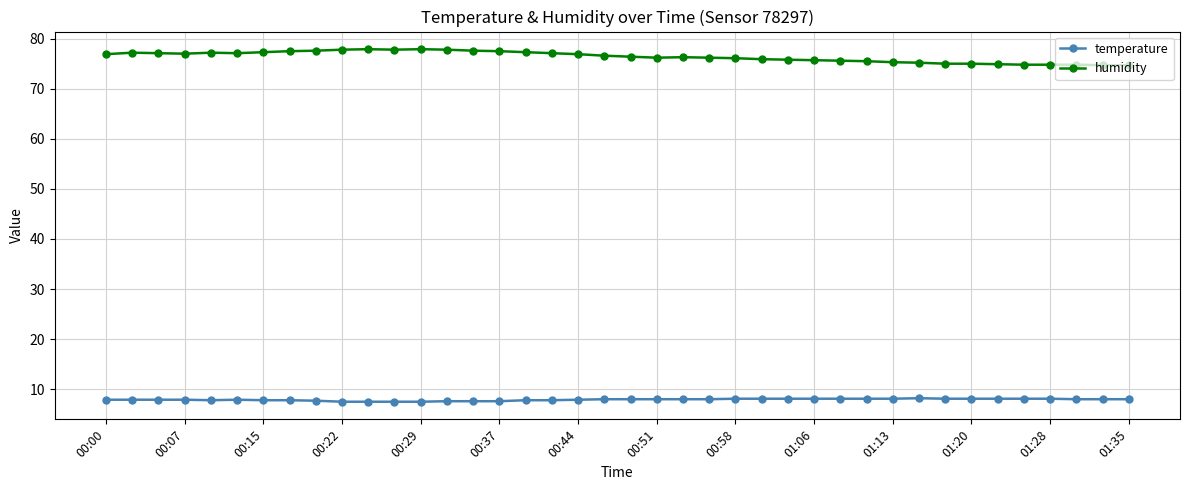

What is the maximum value shown in the chart?

77.9